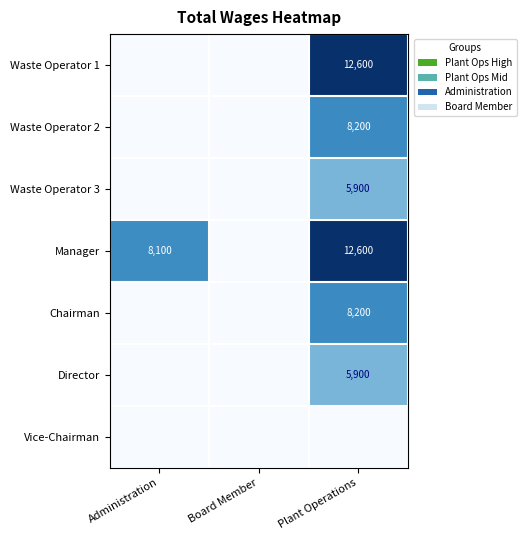

What is the difference between the Manager values at Plant Operations and Administration?

4500